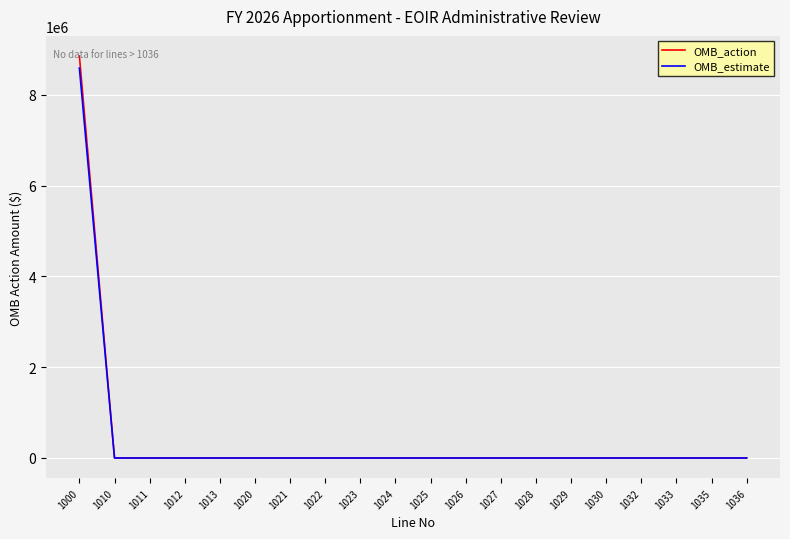

At which category is the sum across all series the highest?

1000